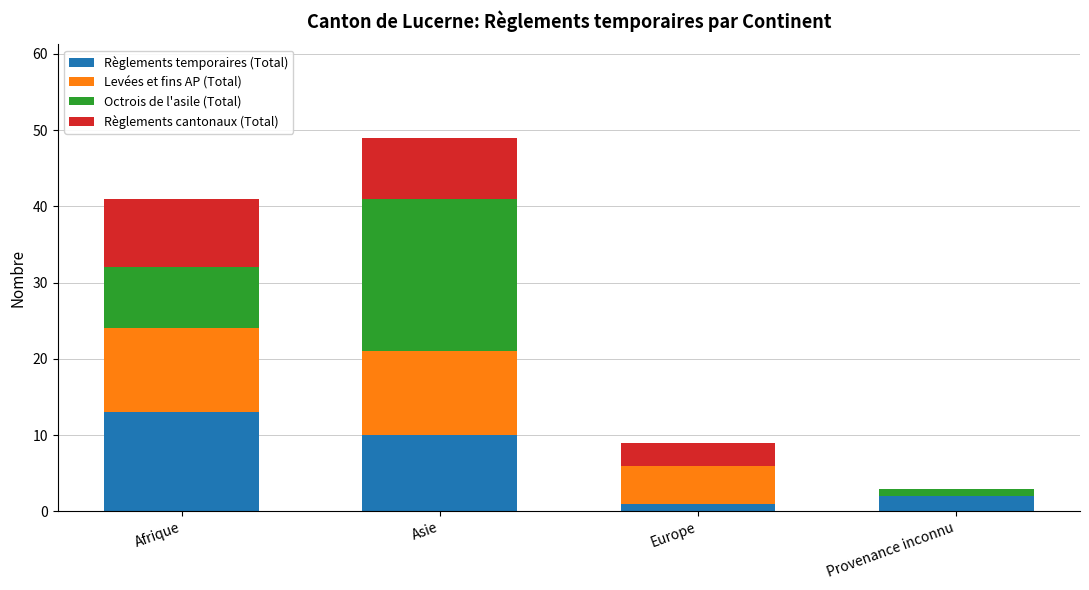

Reading left to right, list the values for the Règlements temporaires (Total) series.

Afrique=13	Asie=10	Europe=1	Provenance inconnu=2